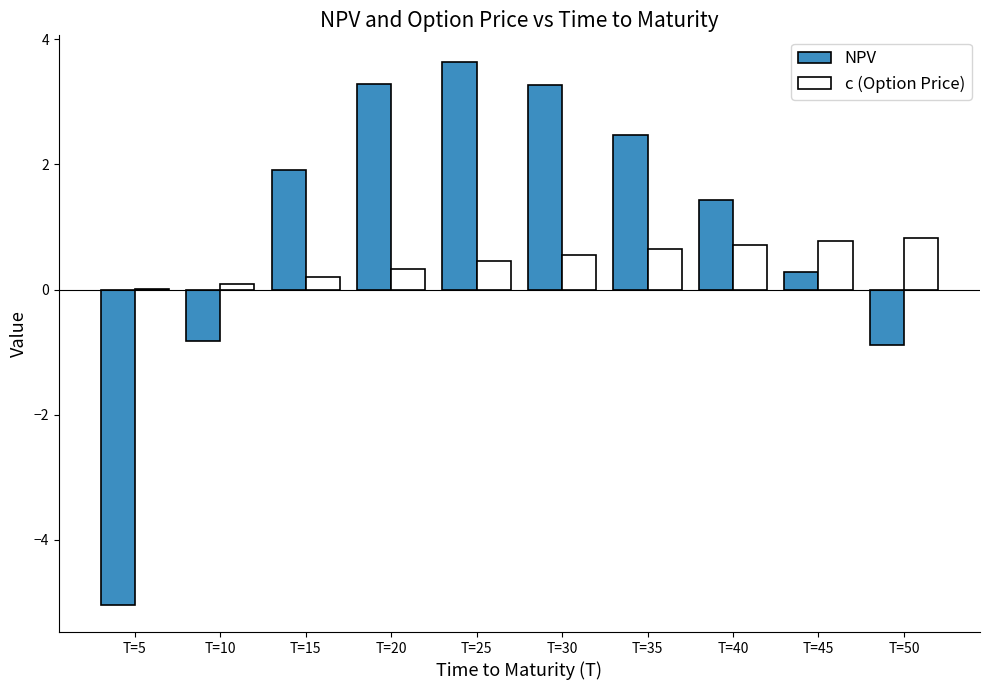

At which label is NPV closest to 0?

T=45